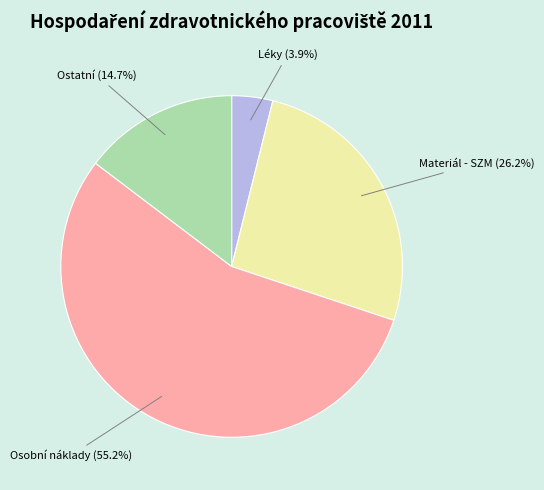

Which slice is the smallest?

Léky